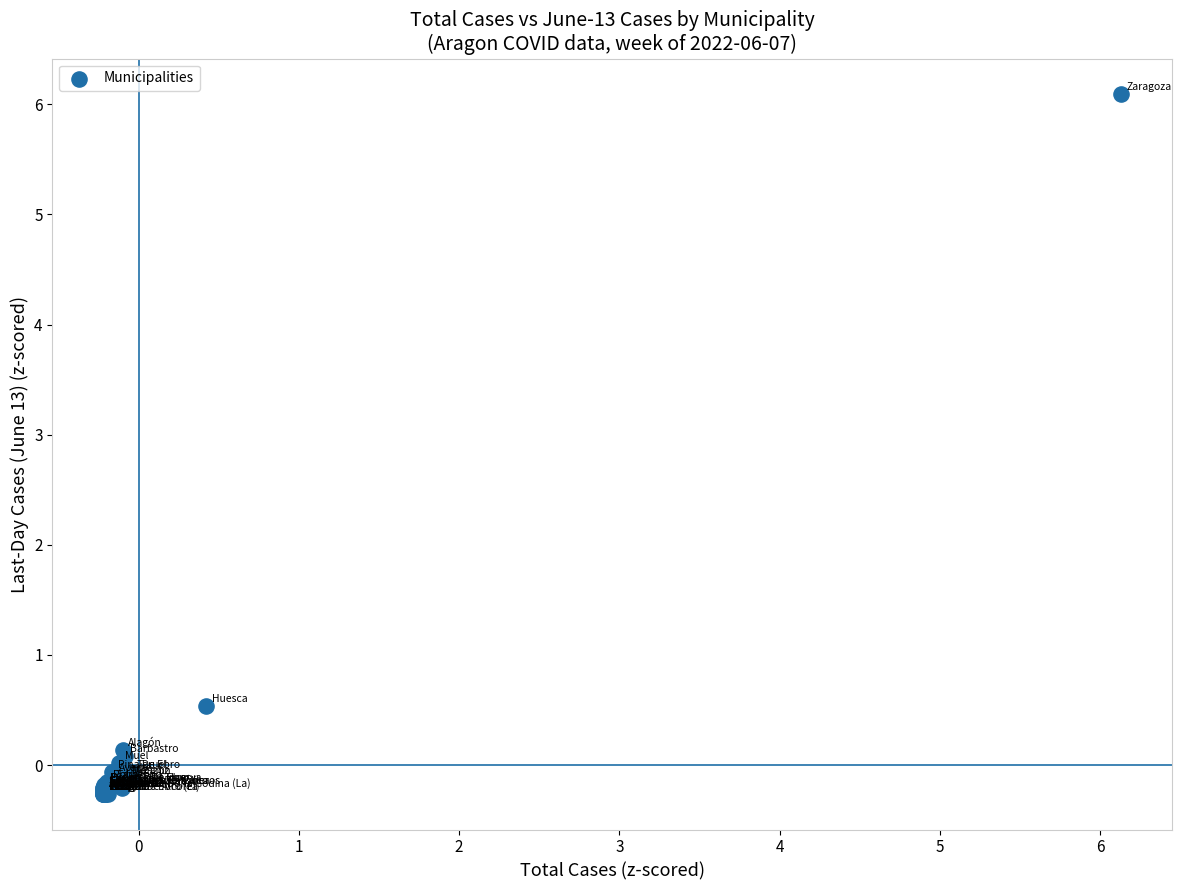

What Y value in the scatter plot is closest to 2?

0.5